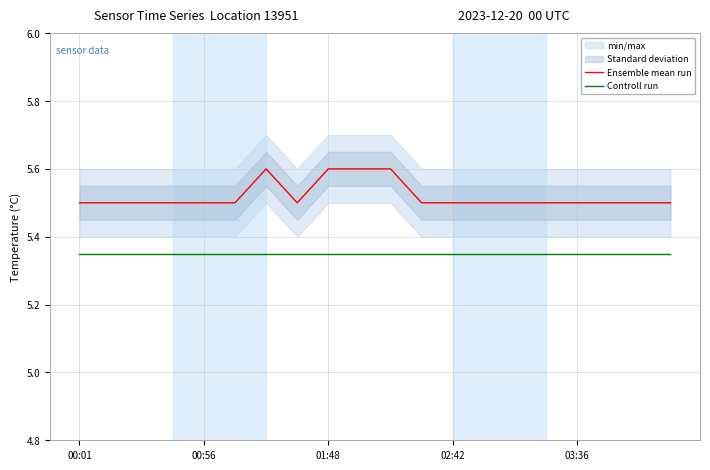

True or false: Ensemble mean run has more than 0 interior local peaks.

True